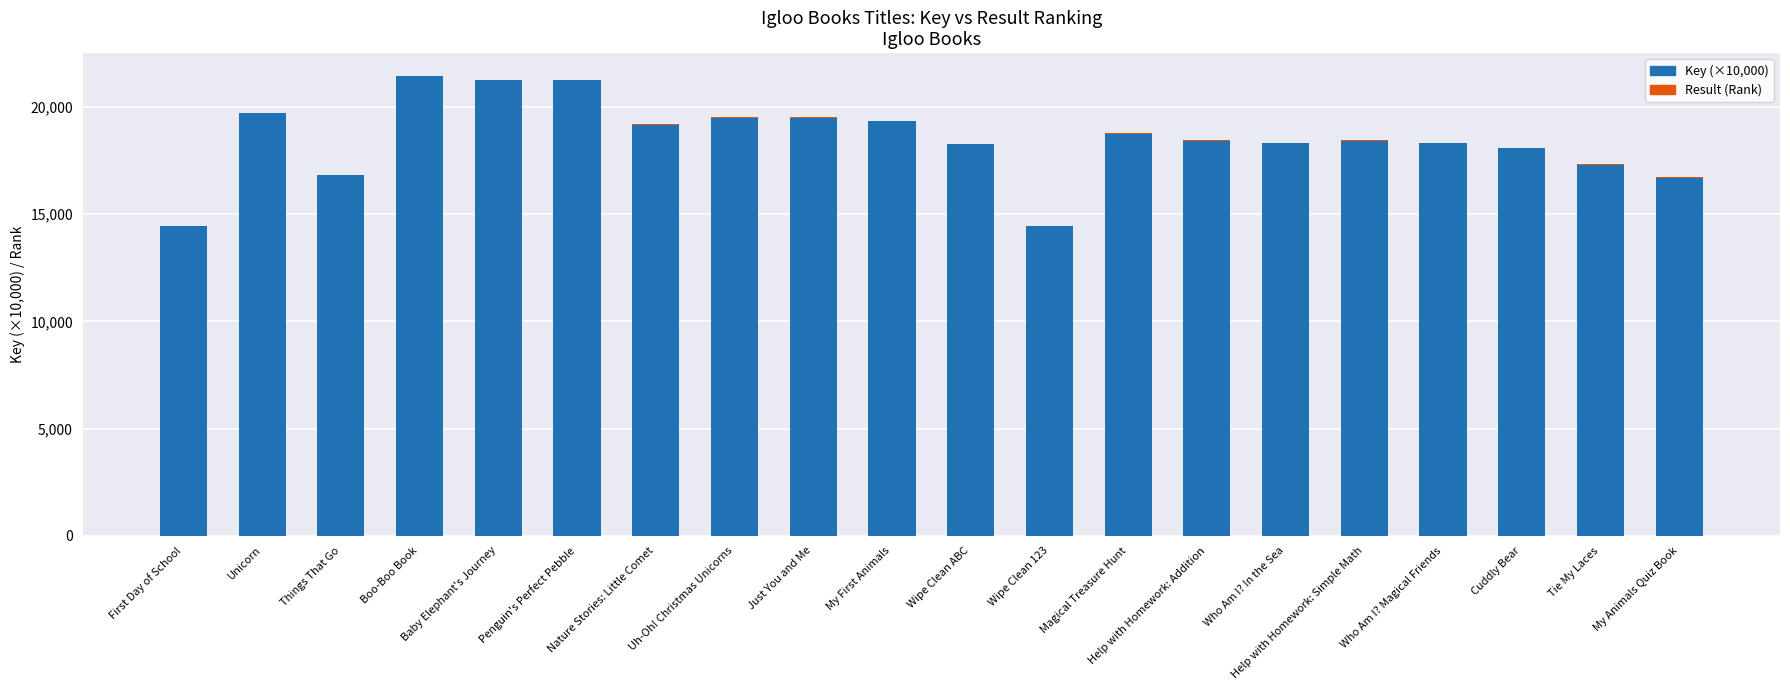

What is the sum of all Key (×10,000) values?

369585.7